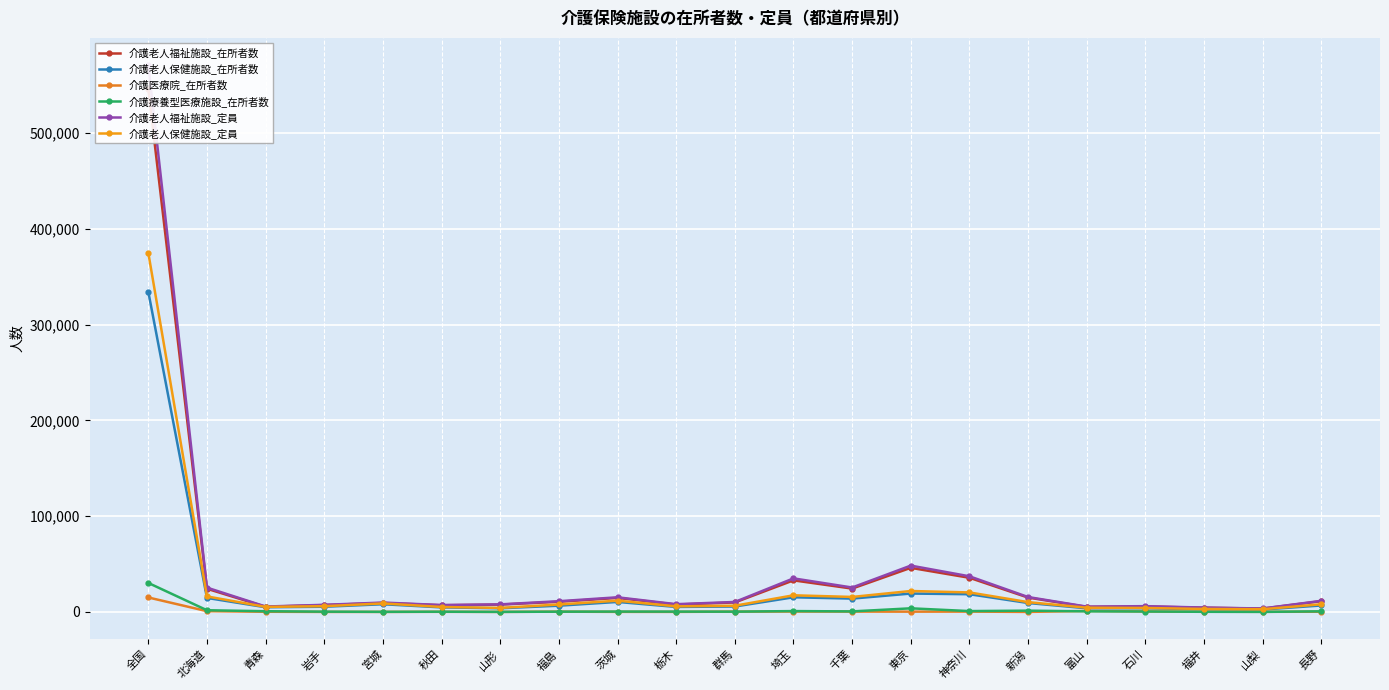

How many interior local valleys does the 介護老人福祉施設_在所者数 series have?

6